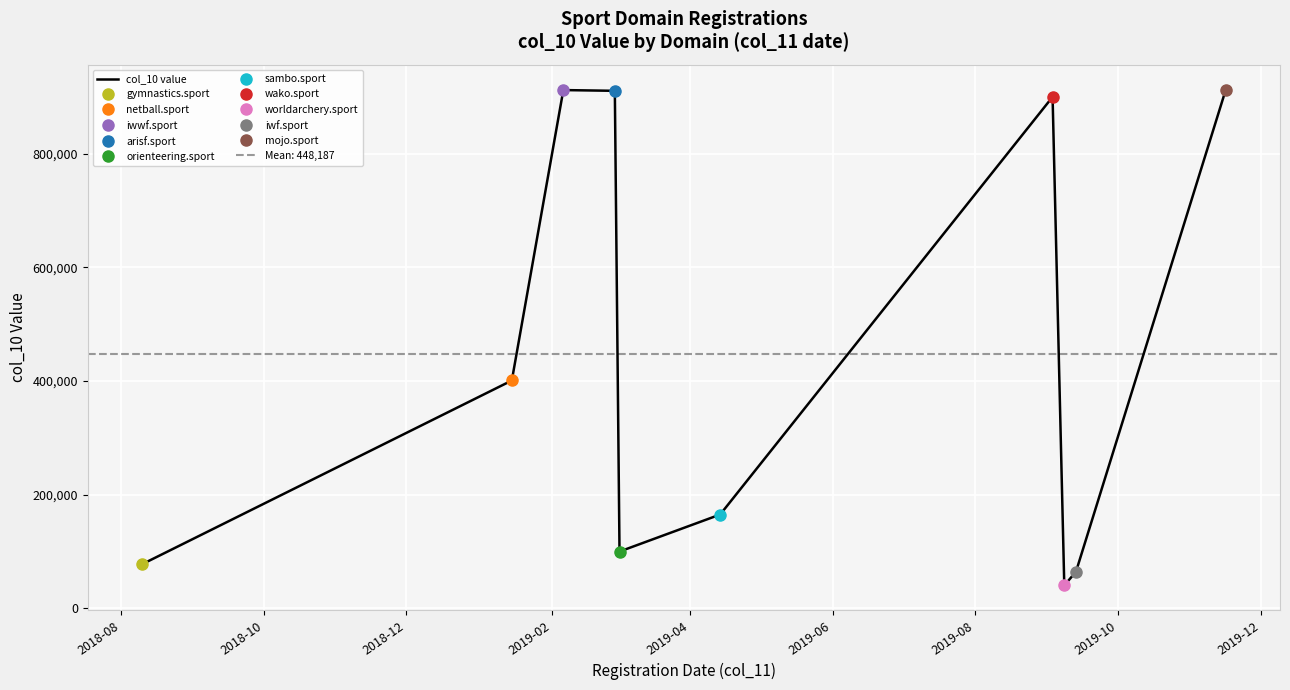

What is the maximum value for col_10 value?

912404